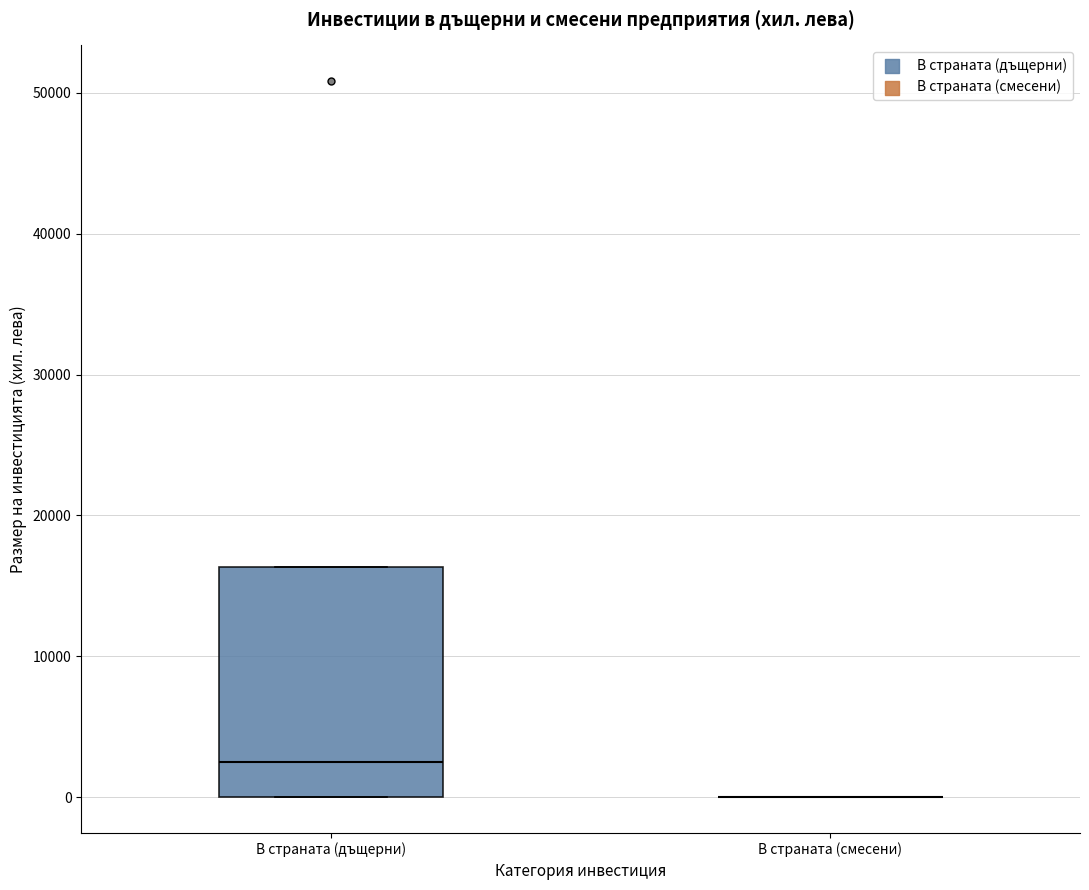

Comparing the boxes themselves (not the whiskers), which one is the tallest?

В страната (дъщерни)